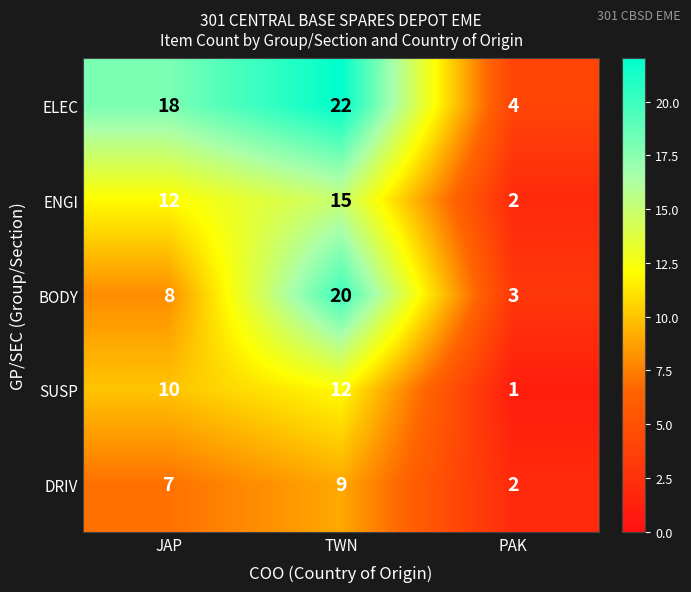

Reading left to right, list all the values displayed in this chart.

ELEC: 18	22	4
ENGI: 12	15	2
BODY: 8	20	3
SUSP: 10	12	1
DRIV: 7	9	2